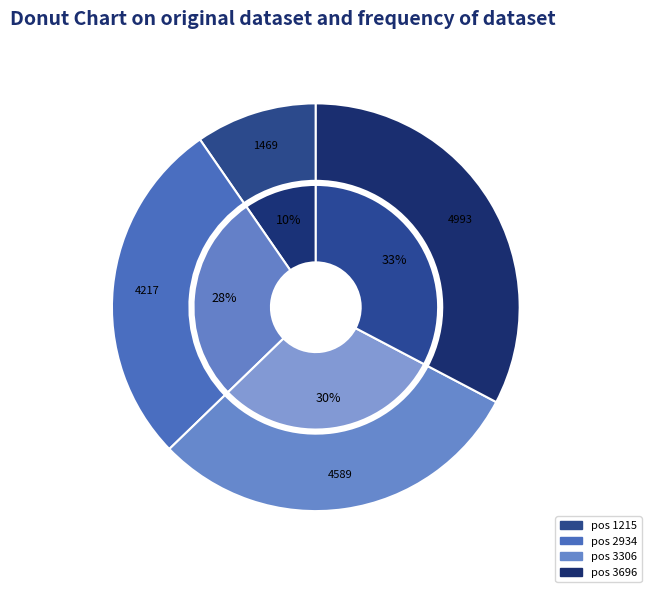

Which category has the biggest portion of the pie?

3696